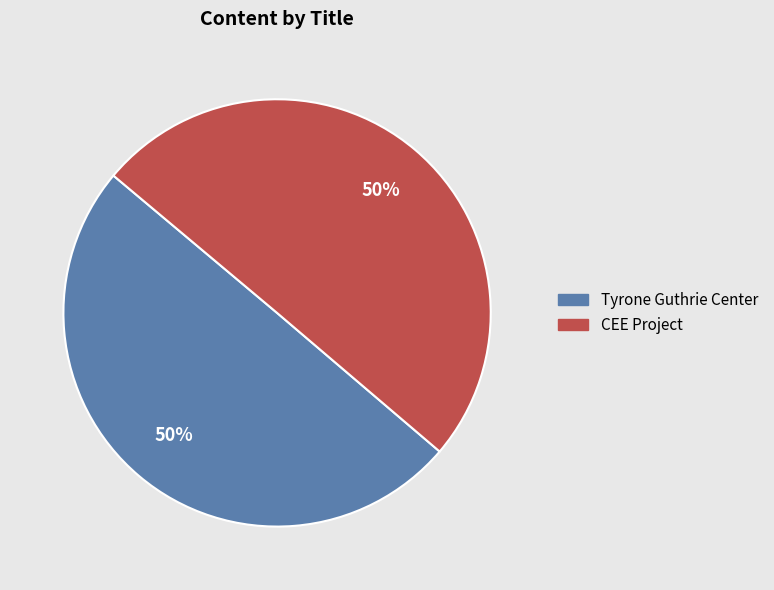

Approximately how many times larger is the value at Tyrone Guthrie Center compared to CEE Project?

1.0